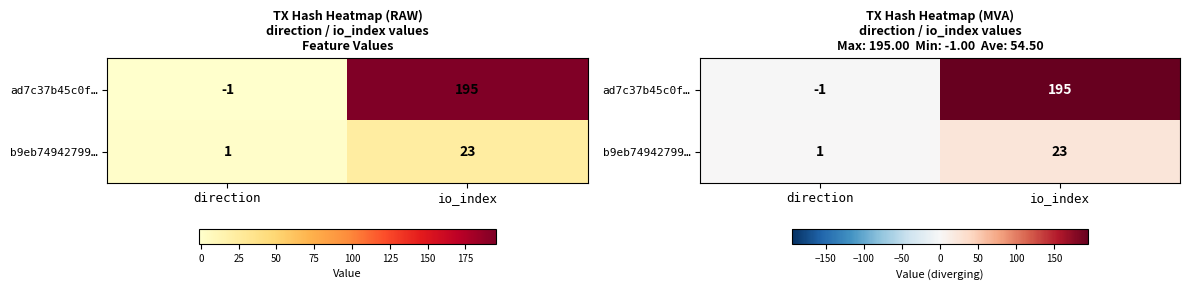

At which label is ad7c37b45c0f… closest to 97?

direction